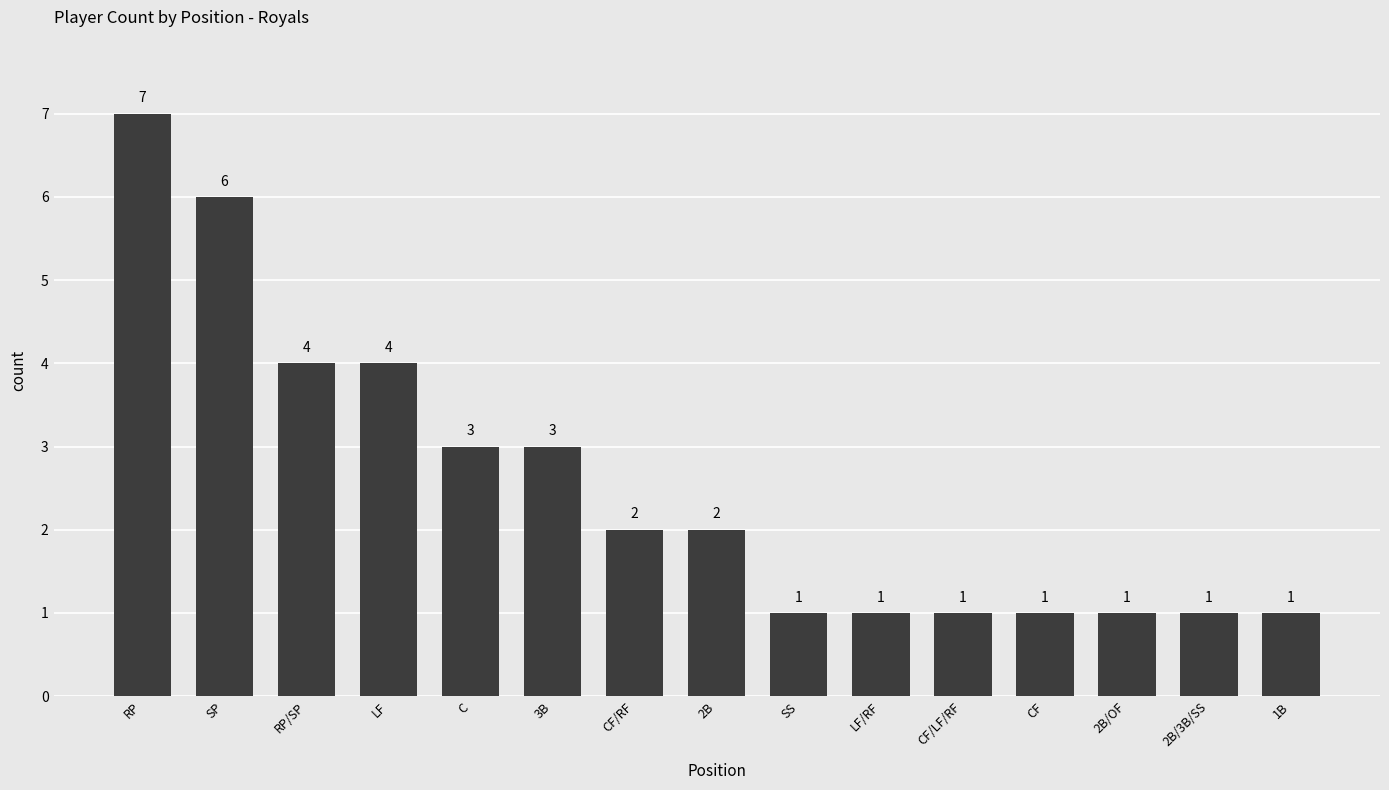

How many bars are there in total?

15